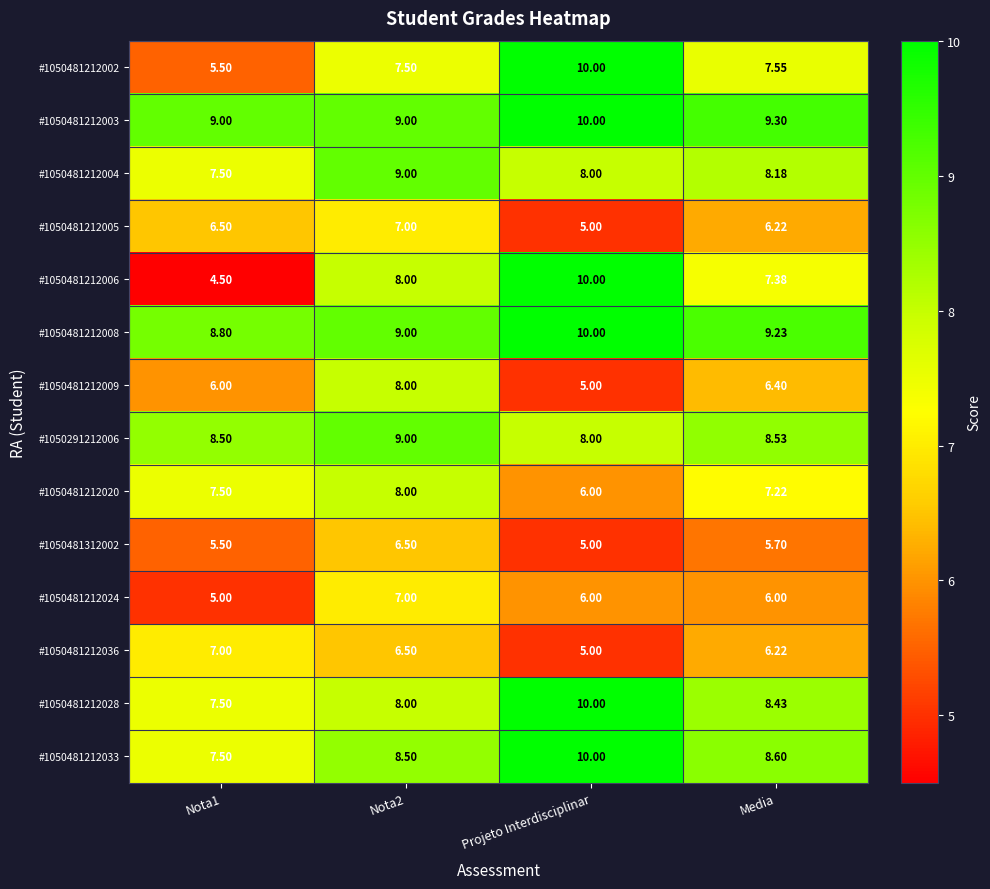

Which label corresponds to the largest value in the chart?

Projeto Interdisciplinar